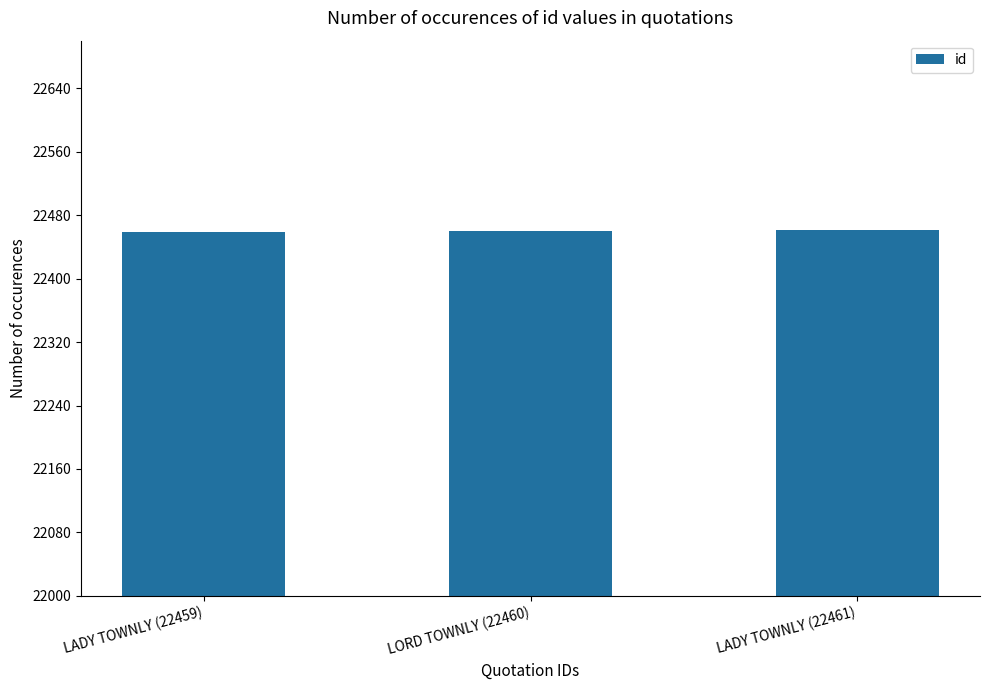

What is the label of the 1st bar from the right?

LADY TOWNLY (22461)